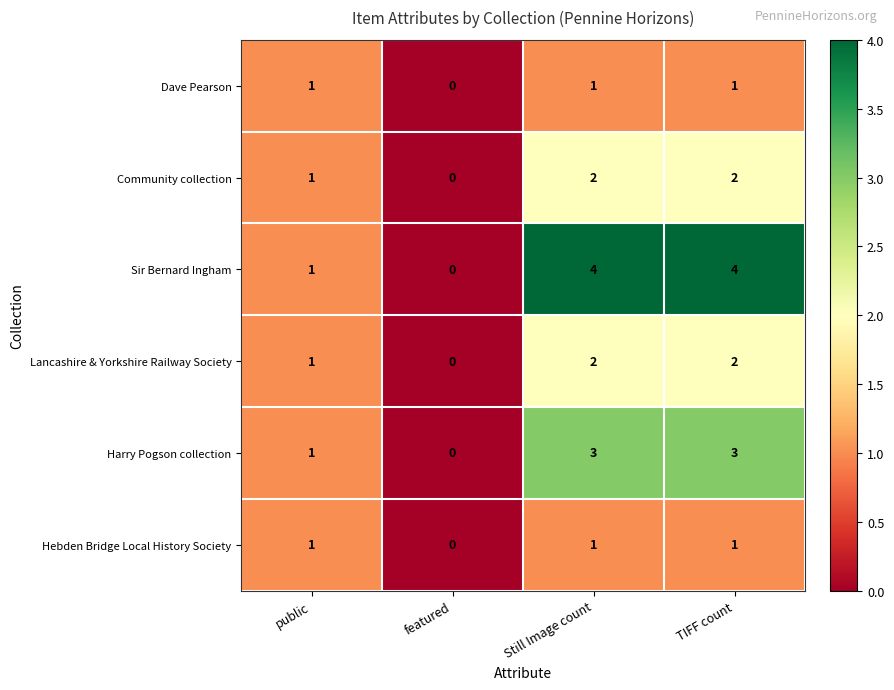

Reading left to right, what are all the values shown in this chart?

Dave Pearson: 1	0	1	1
Community collection: 1	0	2	2
Sir Bernard Ingham: 1	0	4	4
Lancashire & Yorkshire Railway Society: 1	0	2	2
Harry Pogson collection: 1	0	3	3
Hebden Bridge Local History Society: 1	0	1	1